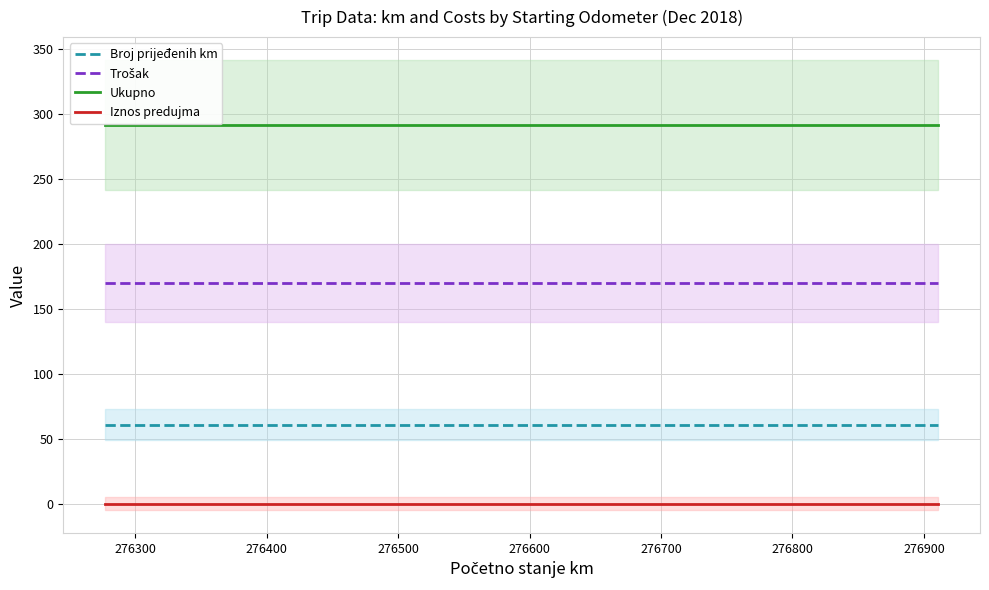

True or false: Ukupno and Trošak intersect in this chart.

False